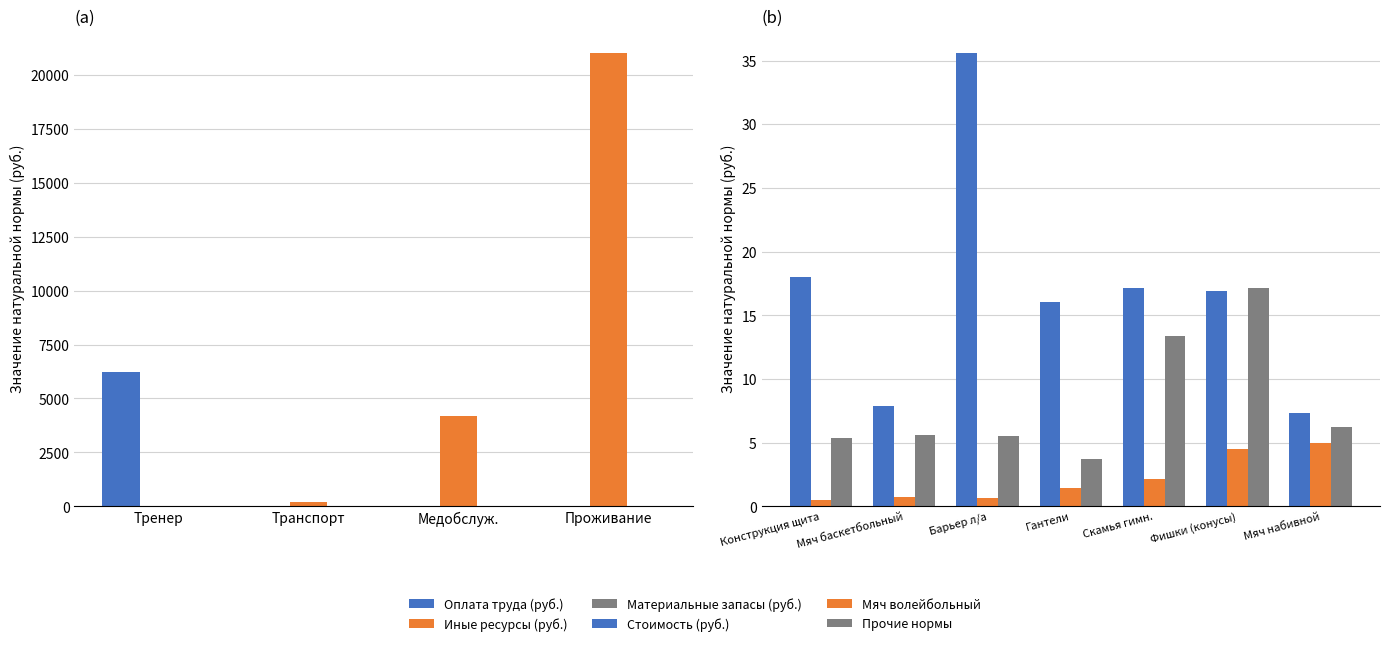

Rank the series by their average value, from lowest to highest.

Оплата труда (руб.), Иные ресурсы (руб.)